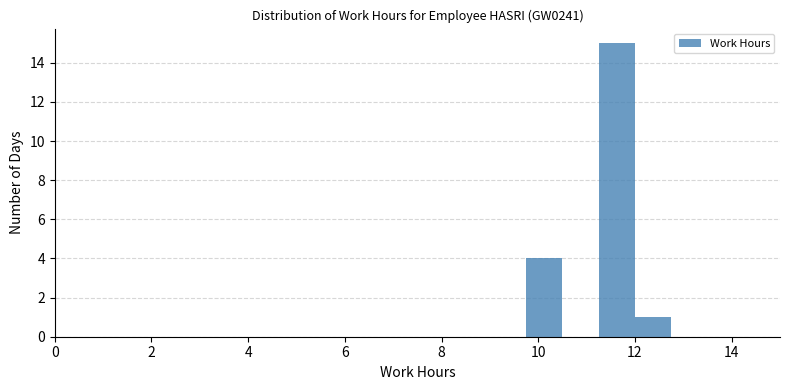

Read against the x-axis, roughly where is the centre of the tallest bar?

11.6